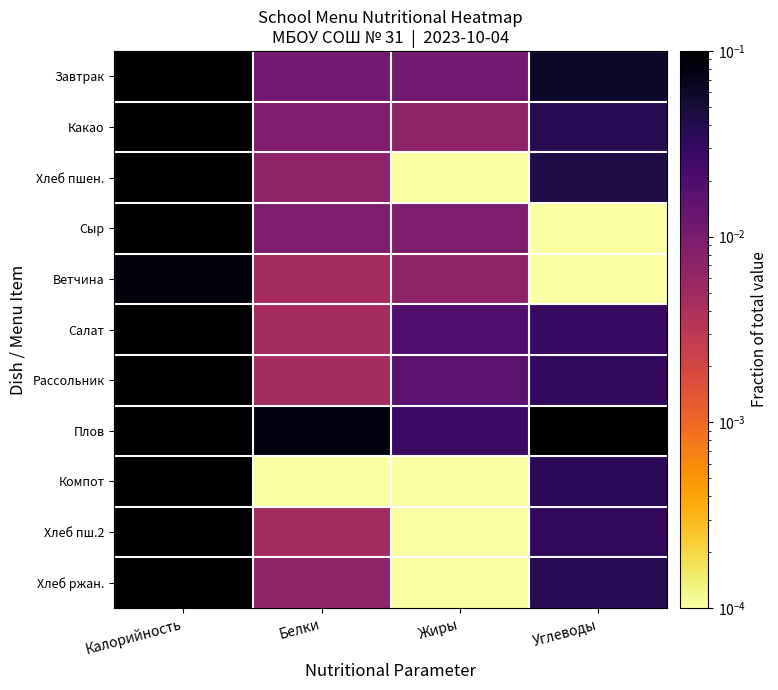

List the series in order of their peak value, lowest first.

Ветчина, Сыр, Компот, Хлеб пш.2, Хлеб ржан., Хлеб пшен., Какао, Рассольник, Салат, Завтрак, Плов